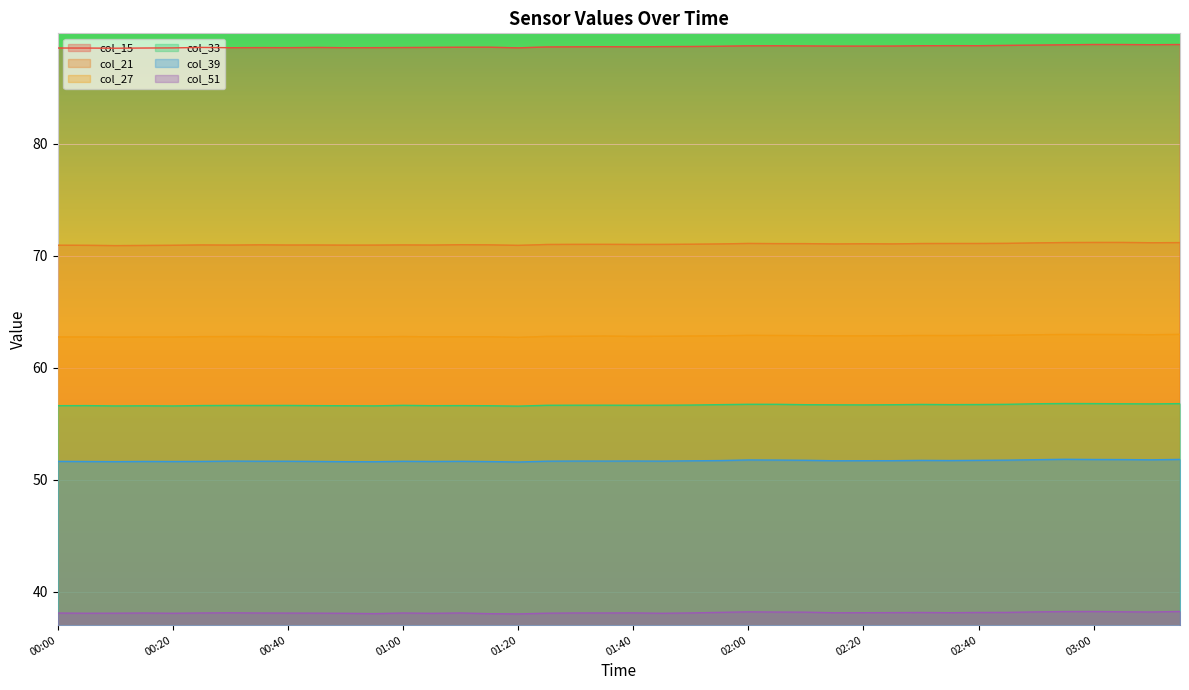

Reading left to right, transcribe all the data shown in this chart.

col_15: 88.5	88.5	88.5	88.5	88.5	88.6	88.6	88.6	88.6	88.6	88.6	88.6	88.6	88.6	88.6	88.6	88.5	88.6	88.6	88.7	88.6	88.7	88.7	88.7	88.7	88.7	88.7	88.7	88.7	88.7	88.7	88.7	88.7	88.8	88.8	88.8	88.8	88.8	88.8	88.8
col_21: 70.9	70.9	70.9	70.9	70.9	71.0	70.9	71.0	71.0	71.0	70.9	70.9	71.0	70.9	71.0	71.0	70.9	71.0	71.0	71.0	71.0	71.0	71.0	71.0	71.1	71.1	71.1	71.0	71.1	71.1	71.1	71.1	71.1	71.1	71.1	71.2	71.2	71.2	71.2	71.2
col_27: 62.7	62.7	62.7	62.7	62.7	62.8	62.8	62.8	62.8	62.8	62.8	62.8	62.8	62.8	62.8	62.8	62.7	62.8	62.8	62.8	62.8	62.8	62.8	62.8	62.9	62.9	62.9	62.8	62.8	62.9	62.9	62.9	62.9	62.9	62.9	63.0	63.0	63.0	62.9	63.0
col_33: 56.6	56.6	56.6	56.6	56.6	56.6	56.6	56.6	56.6	56.6	56.6	56.6	56.6	56.6	56.6	56.6	56.6	56.6	56.7	56.7	56.6	56.7	56.7	56.7	56.7	56.7	56.7	56.7	56.7	56.7	56.7	56.7	56.7	56.7	56.8	56.8	56.8	56.8	56.8	56.8
col_39: 51.6	51.6	51.6	51.6	51.6	51.6	51.7	51.7	51.7	51.6	51.6	51.6	51.6	51.6	51.6	51.6	51.6	51.7	51.7	51.7	51.7	51.7	51.7	51.7	51.8	51.8	51.7	51.7	51.7	51.7	51.7	51.7	51.7	51.8	51.8	51.8	51.8	51.8	51.8	51.8
col_51: 38.1	38.1	38.1	38.1	38.1	38.1	38.1	38.1	38.1	38.1	38.1	38.1	38.1	38.1	38.1	38.0	38.0	38.1	38.1	38.1	38.1	38.1	38.1	38.2	38.2	38.2	38.2	38.1	38.1	38.1	38.2	38.1	38.2	38.2	38.2	38.2	38.2	38.2	38.2	38.2